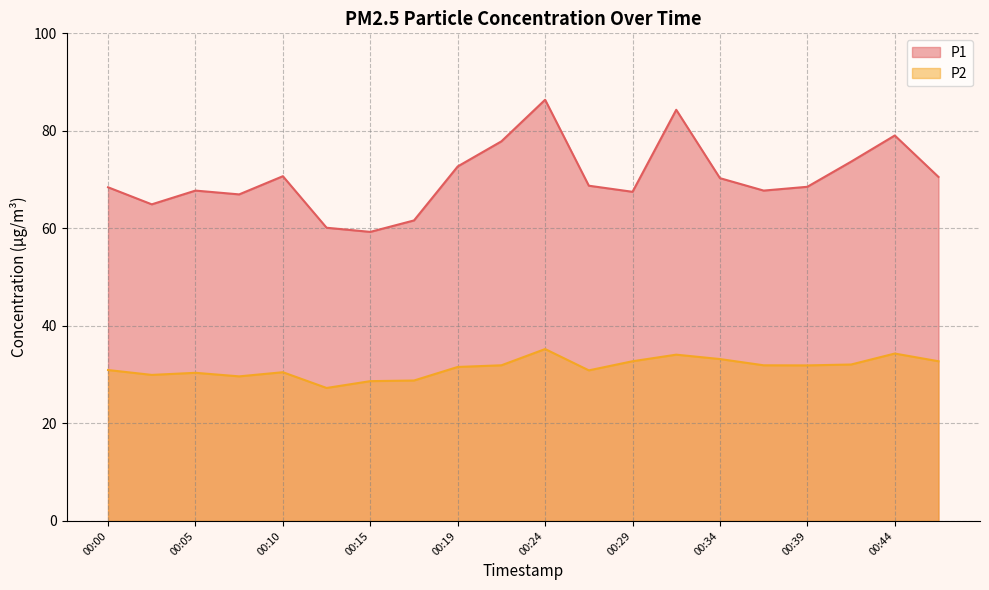

Read the P2 value at 00:07.

29.6